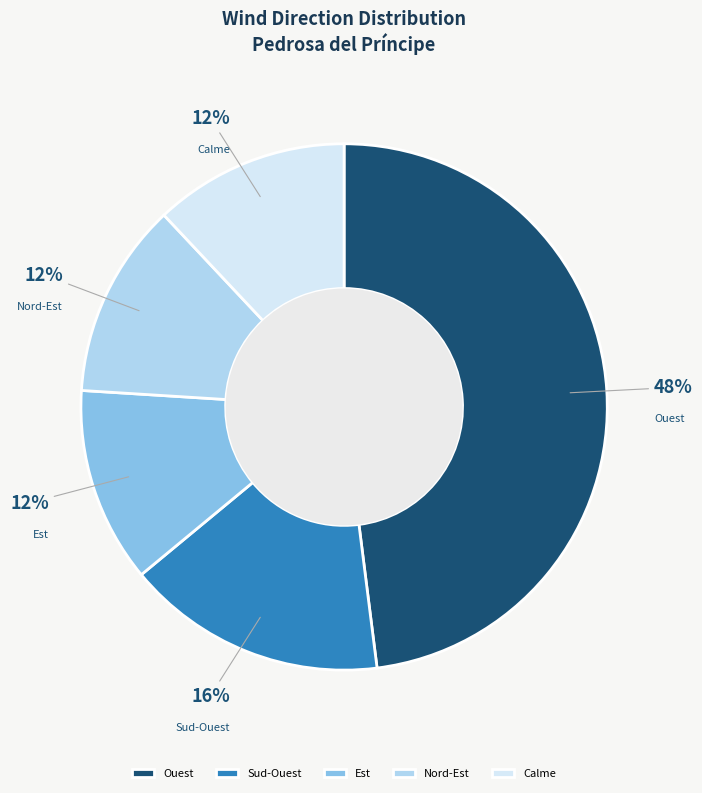

Approximately how many times larger is the value at Est compared to Sud-Ouest?

0.8